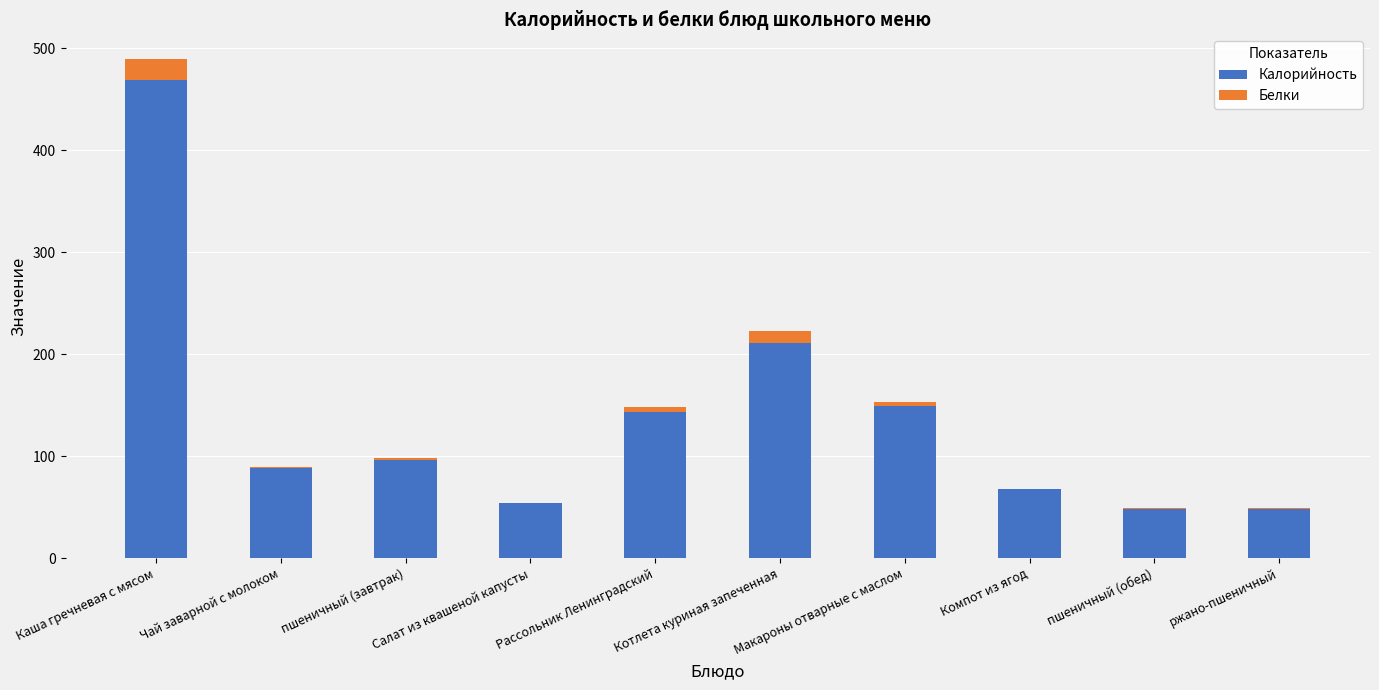

Is it true that Калорийность equals 149.0 at Макароны отварные с маслом?

True